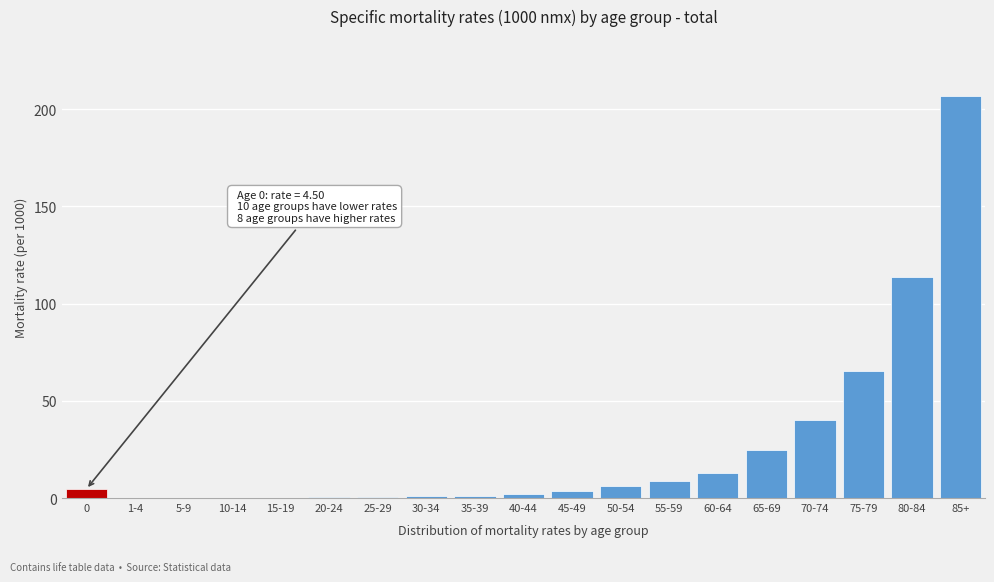

At which category does the chart reach its peak across all series?

85+